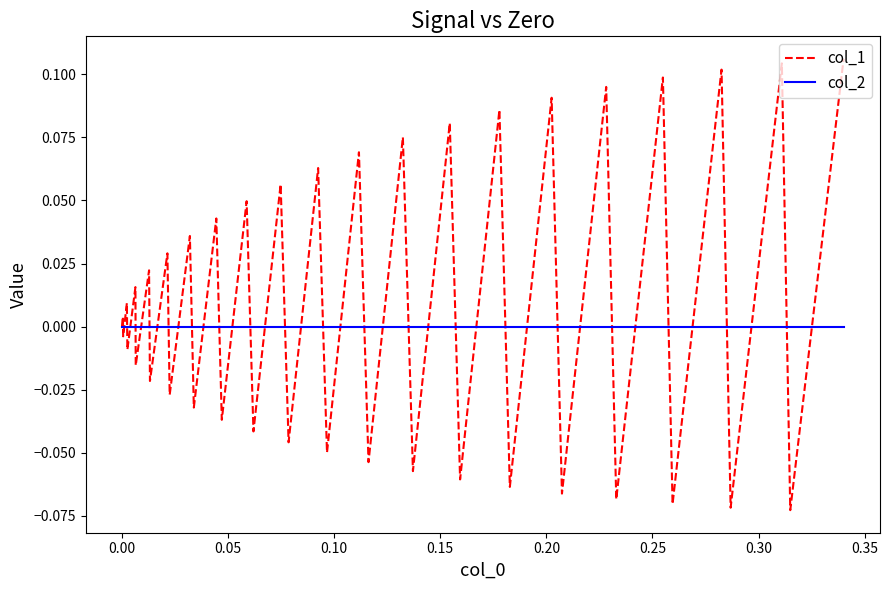

Which series has the largest total across all categories?

col_1